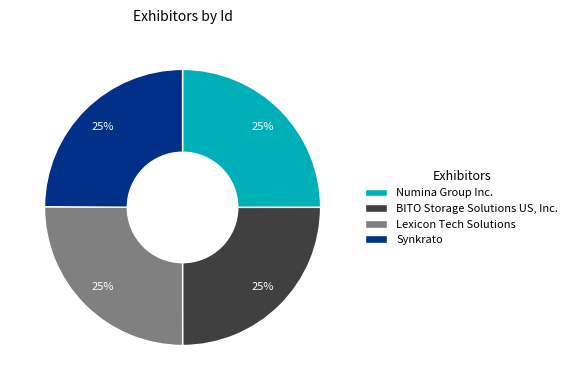

What is the ratio of the value at Lexicon Tech Solutions to the value at Numina Group Inc.?

1.0